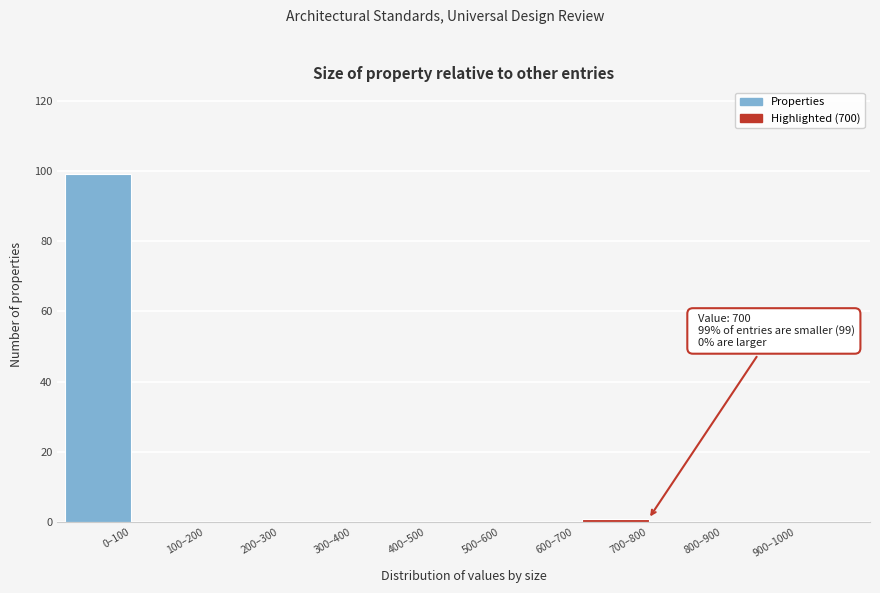

Reading left to right, extract all data points from this chart.

0–100=99	100–200=0	200–300=0	300–400=0	400–500=0	500–600=0	600–700=0	700–800=1	800–900=0	900–1000=0